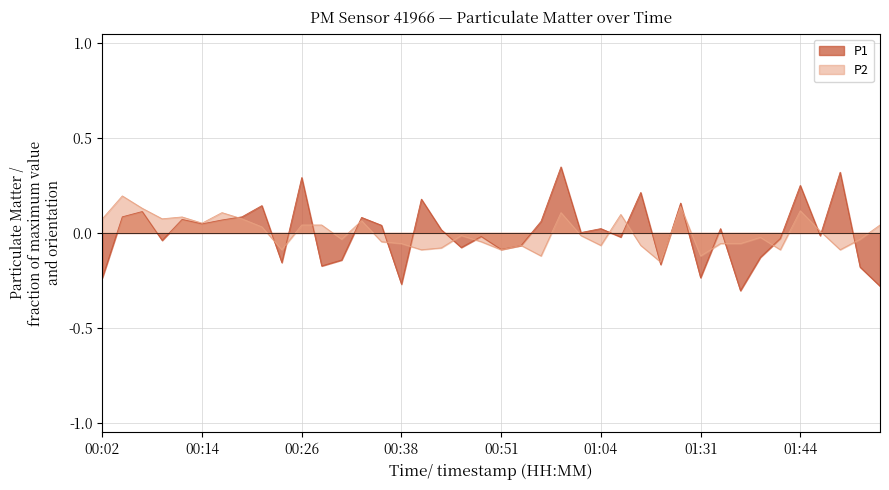

How many times do P1 and P2 cross each other?

22